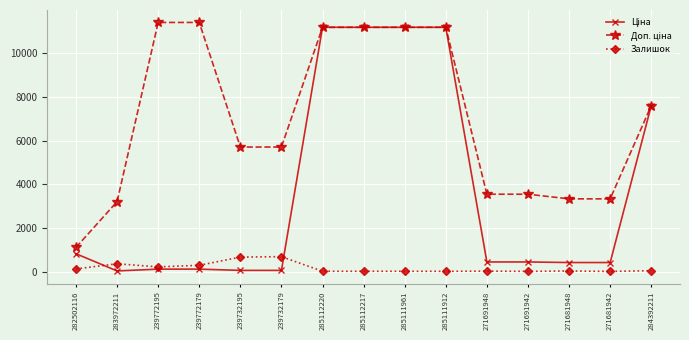

True or false: Залишок has a value of 22.0 at 271691948.

True